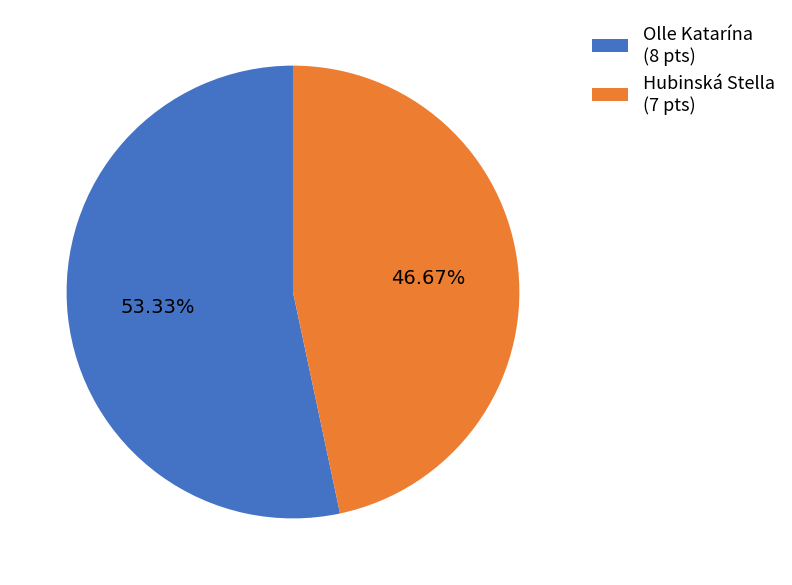

To the nearest percent, what is the difference between the largest and smallest slice percentages?

7%